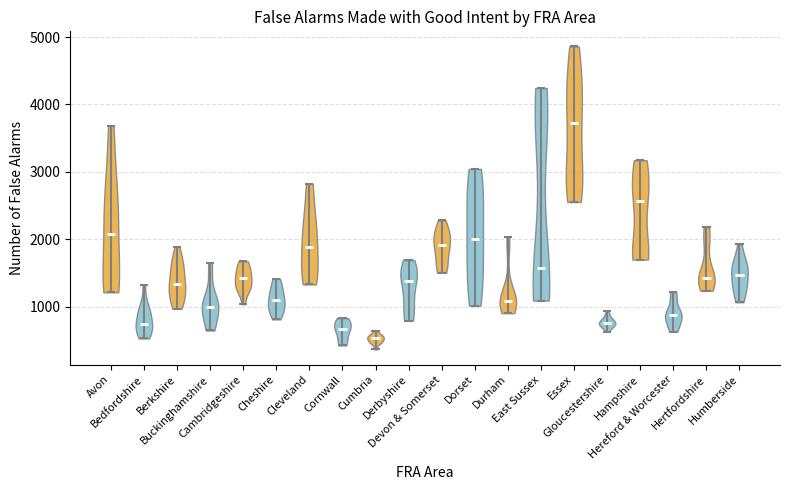

What is the highest point the violin for Humberside reaches on the y-axis? The values are not printed on the chart, so give them approximately, as read against the axis.

1900